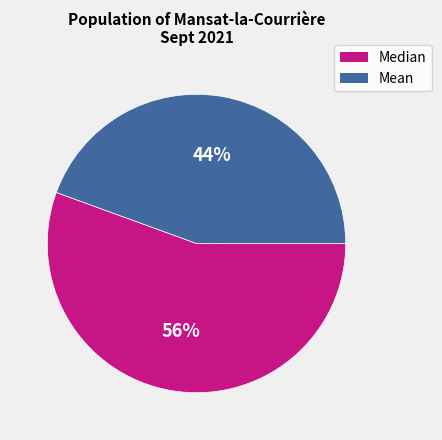

Which has a higher value, Mean or Median?

Median